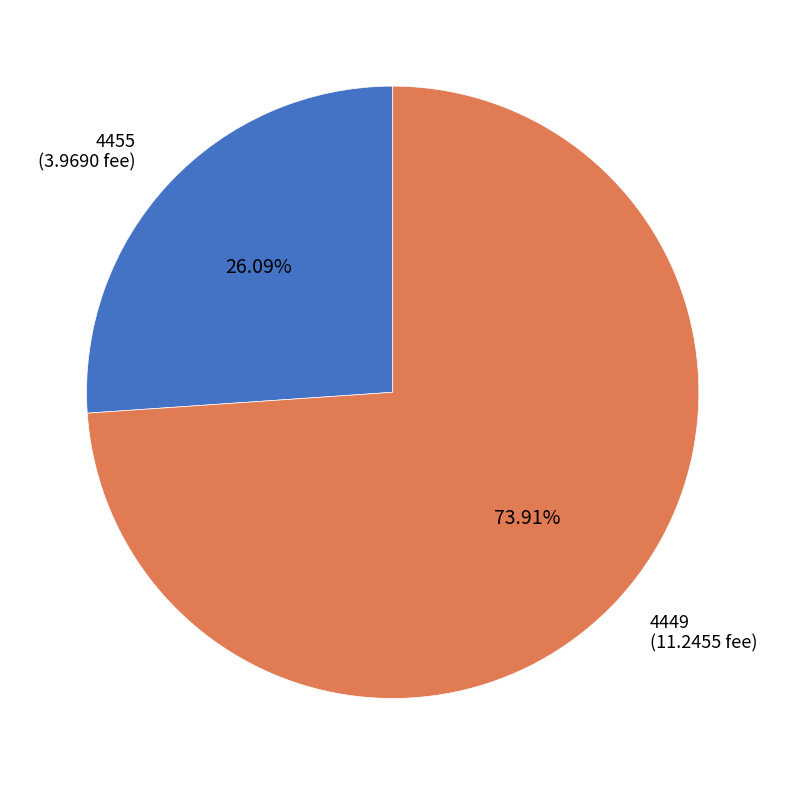

Rank the categories by value from lowest to highest.

4455, 4449